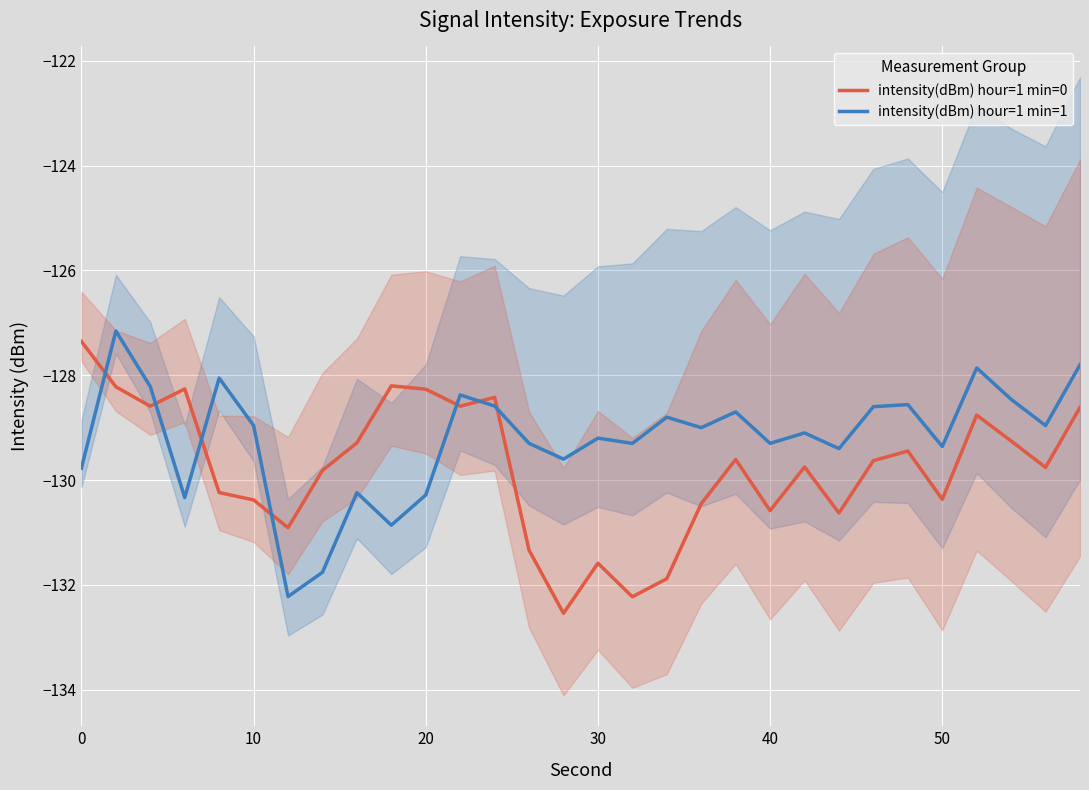

Reading right to left, transcribe all the data shown in this chart.

intensity(dBm) hour=1 min=0: -128.6	-129.8	-129.3	-128.8	-130.4	-129.4	-129.6	-130.6	-129.7	-130.6	-129.6	-130.5	-131.9	-132.2	-131.6	-132.5	-131.3	-128.4	-128.6	-128.3	-128.2	-129.3	-129.8	-130.9	-130.4	-130.2	-128.3	-128.6	-128.2	-127.4
intensity(dBm) hour=1 min=1: -127.8	-129.0	-128.5	-127.9	-129.4	-128.6	-128.6	-129.4	-129.1	-129.3	-128.7	-129.0	-128.8	-129.3	-129.2	-129.6	-129.3	-128.6	-128.4	-130.3	-130.9	-130.2	-131.8	-132.2	-129.0	-128.1	-130.3	-128.2	-127.2	-129.8